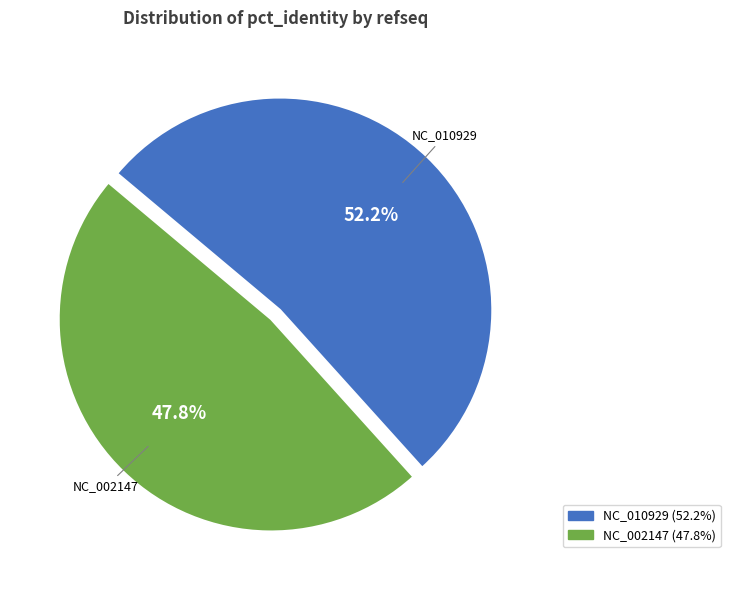

Is there any slice that represents more than half of the pie?

Yes